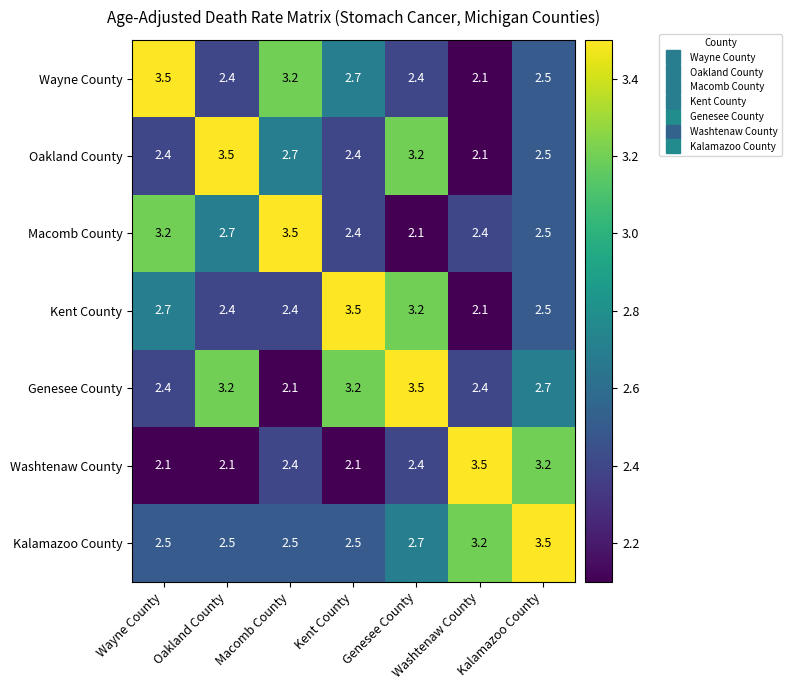

The Oakland County series shows 2.1 at Washtenaw County. True or false?

True